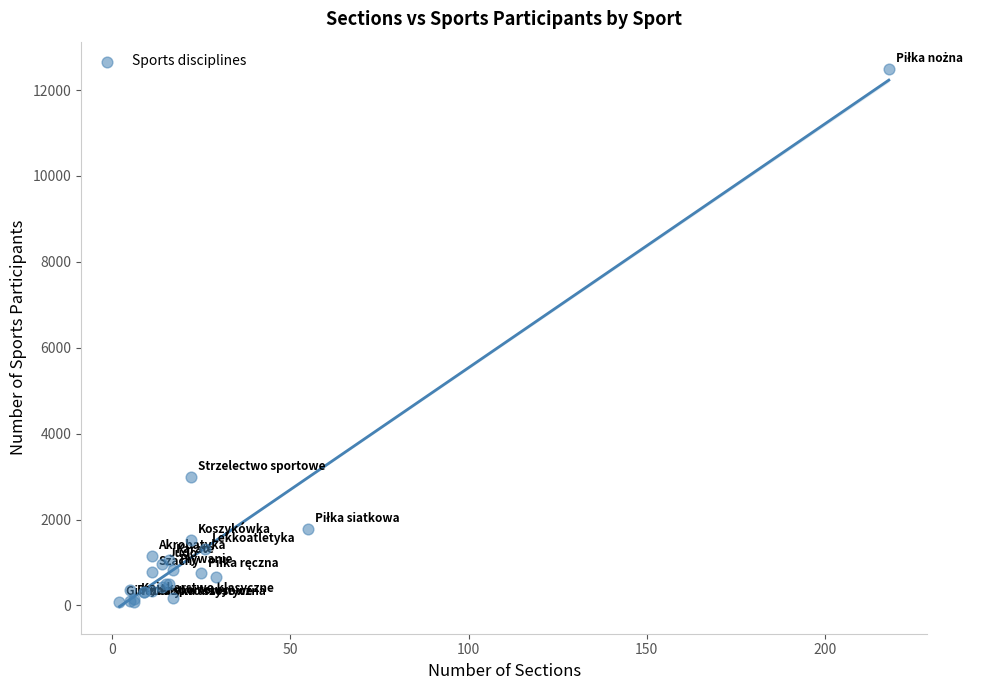

What Y value in the scatter plot is closest to 6288?

2983